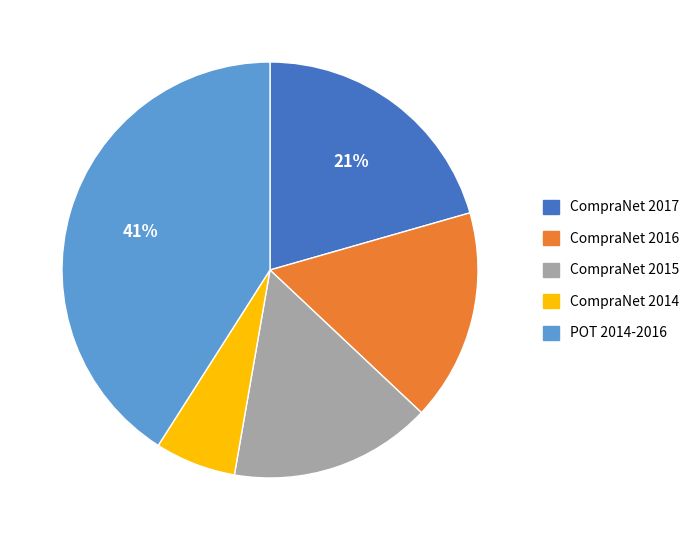

Does POT 2014-2016 account for over 50% of the chart?

No